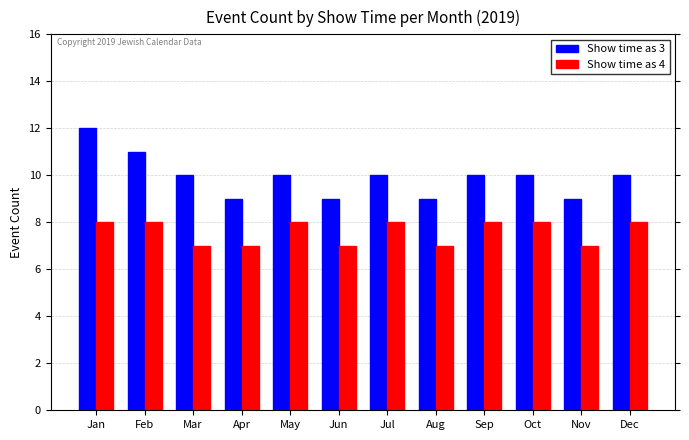

Reading left to right, list all the values displayed in this chart.

Show time as 3: Jan=12	Feb=11	Mar=10	Apr=9	May=10	Jun=9	Jul=10	Aug=9	Sep=10	Oct=10	Nov=9	Dec=10
Show time as 4: Jan=8	Feb=8	Mar=7	Apr=7	May=8	Jun=7	Jul=8	Aug=7	Sep=8	Oct=8	Nov=7	Dec=8